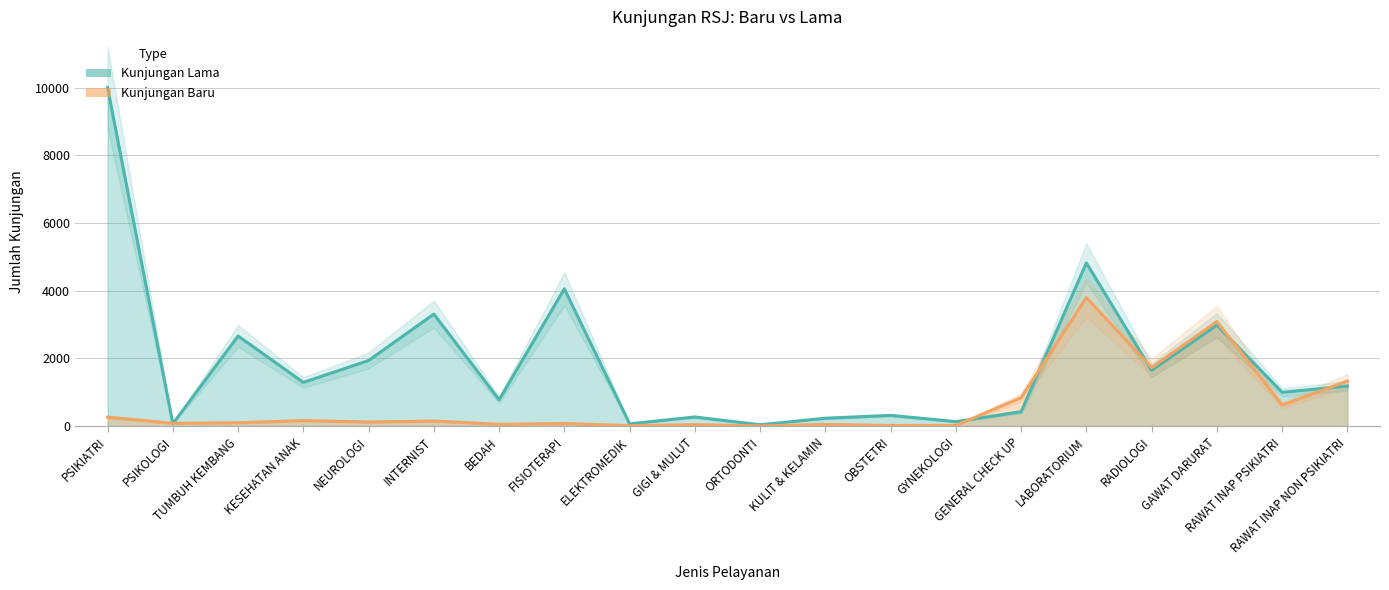

Which has a higher value, RADIOLOGI or GAWAT DARURAT?

GAWAT DARURAT